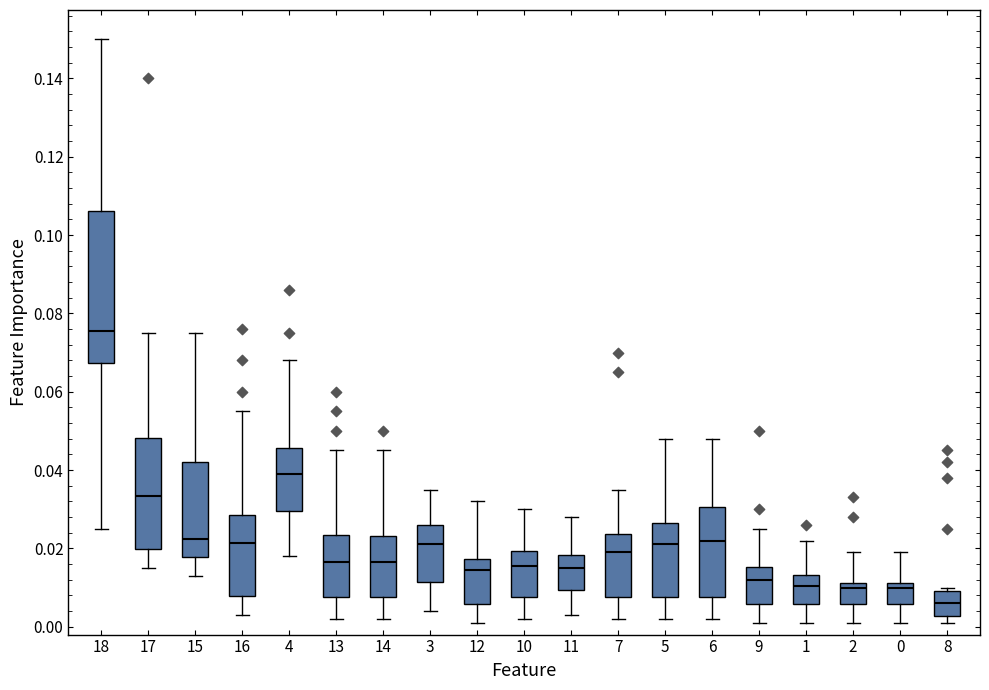

Which box's median line is the lowest?

8